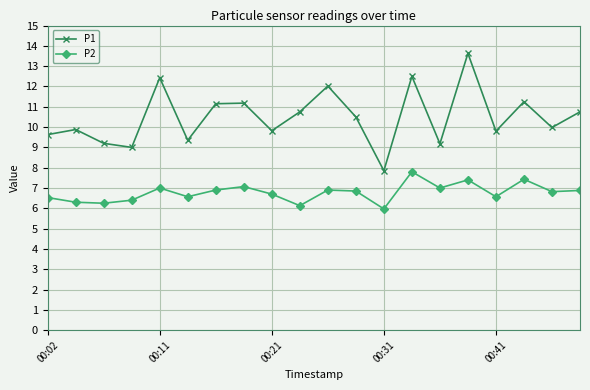

List the series in order of their overall mean, lowest first.

P2, P1